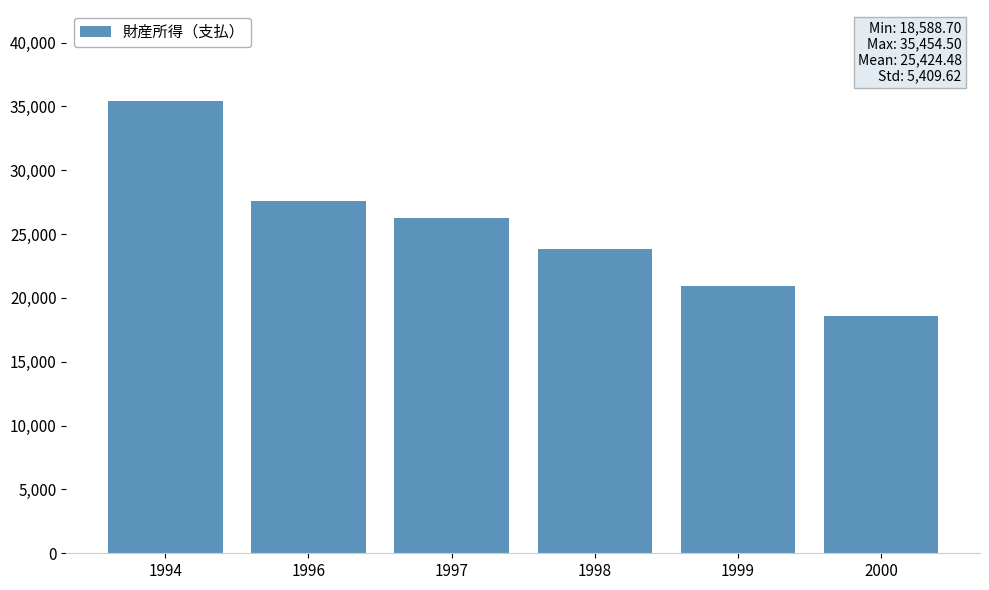

Rank the categories by value from highest to lowest.

1994, 1996, 1997, 1998, 1999, 2000